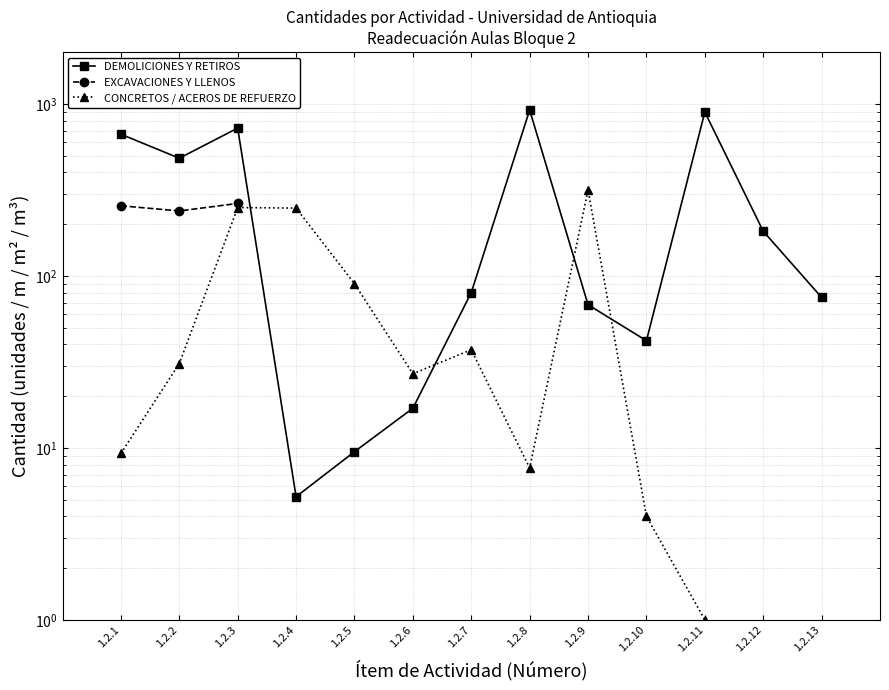

What is the difference between the maximum and minimum values in the CONCRETOS / ACEROS DE REFUERZO series?

315.0